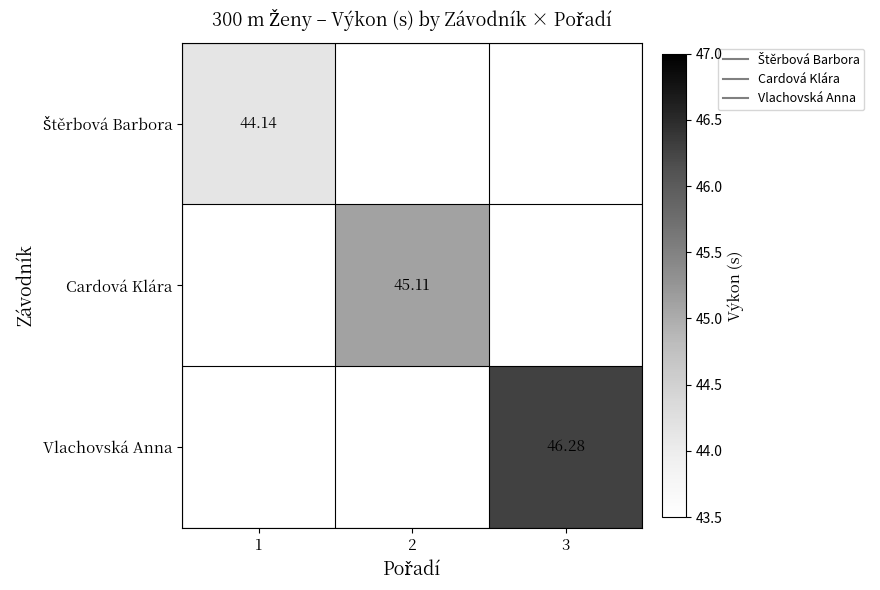

How many categories are shown in the chart?

3